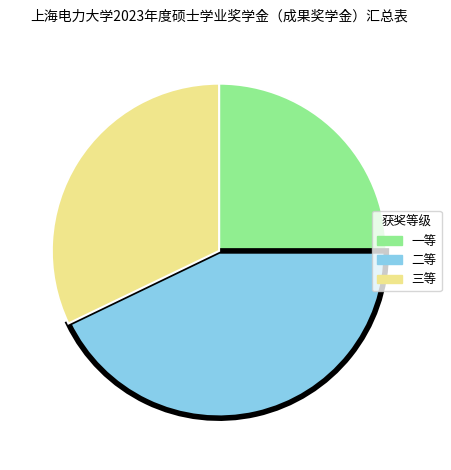

What is the ratio of the value at 三等 to the value at 一等?

1.3